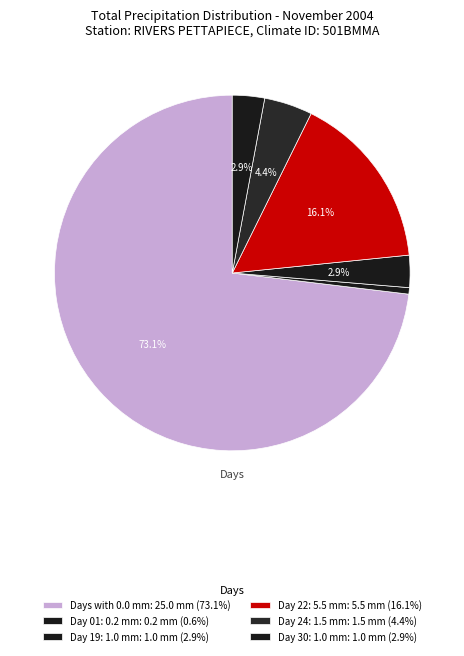

Count the number of slices in the pie.

6